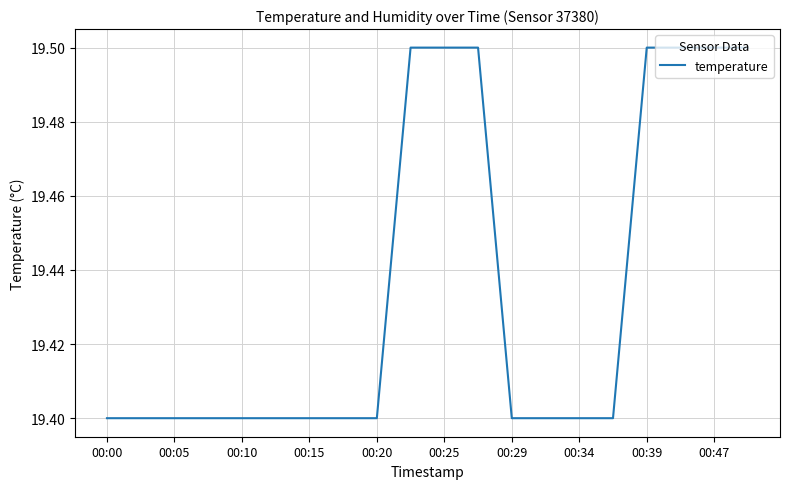

Count the values in the range 19 to 20.

20